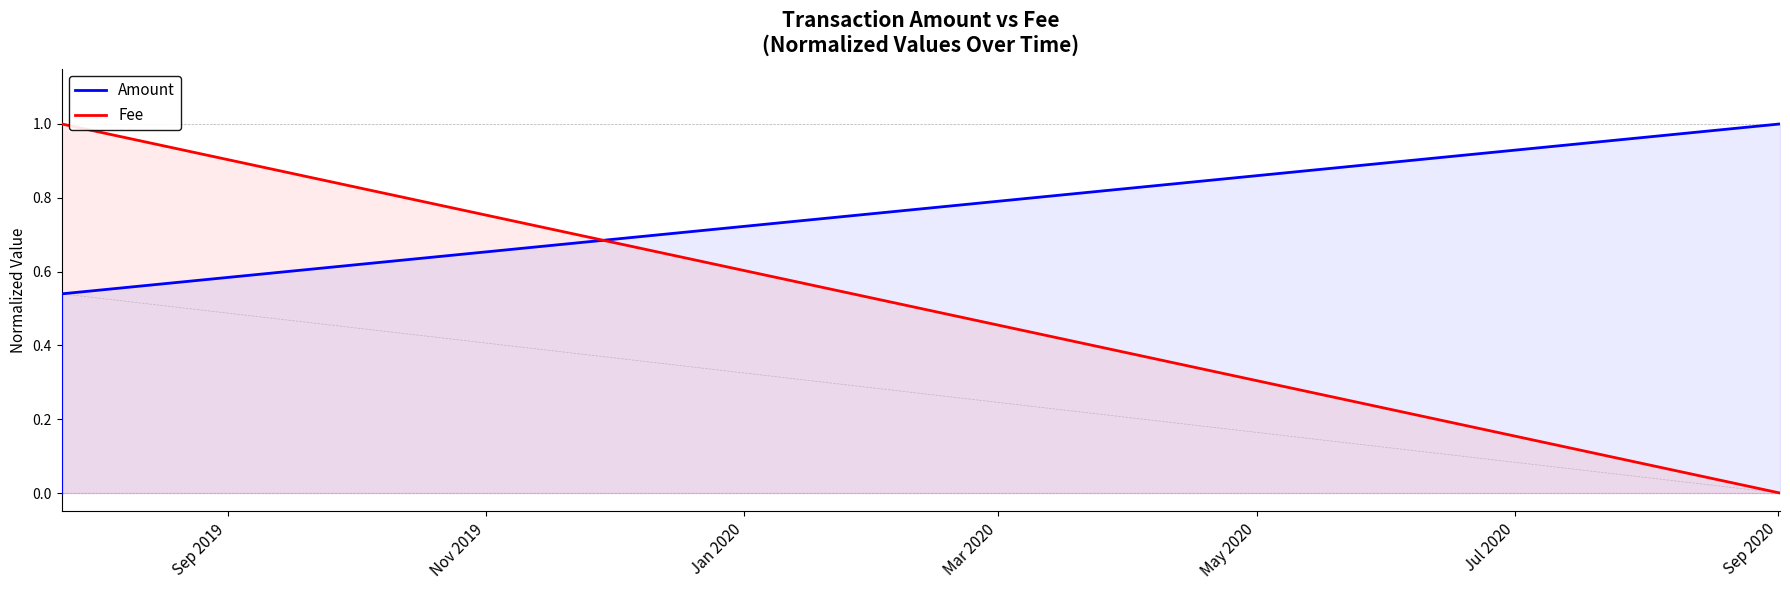

Which series has the largest total across all categories?

Fee